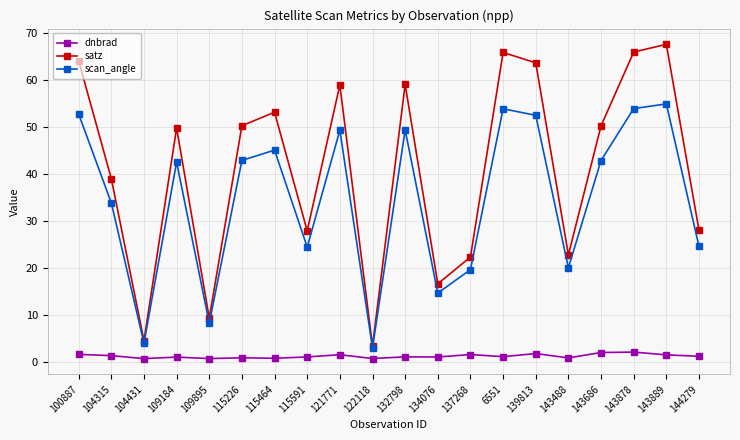

True or false: satz and dnbrad cross at least once.

False